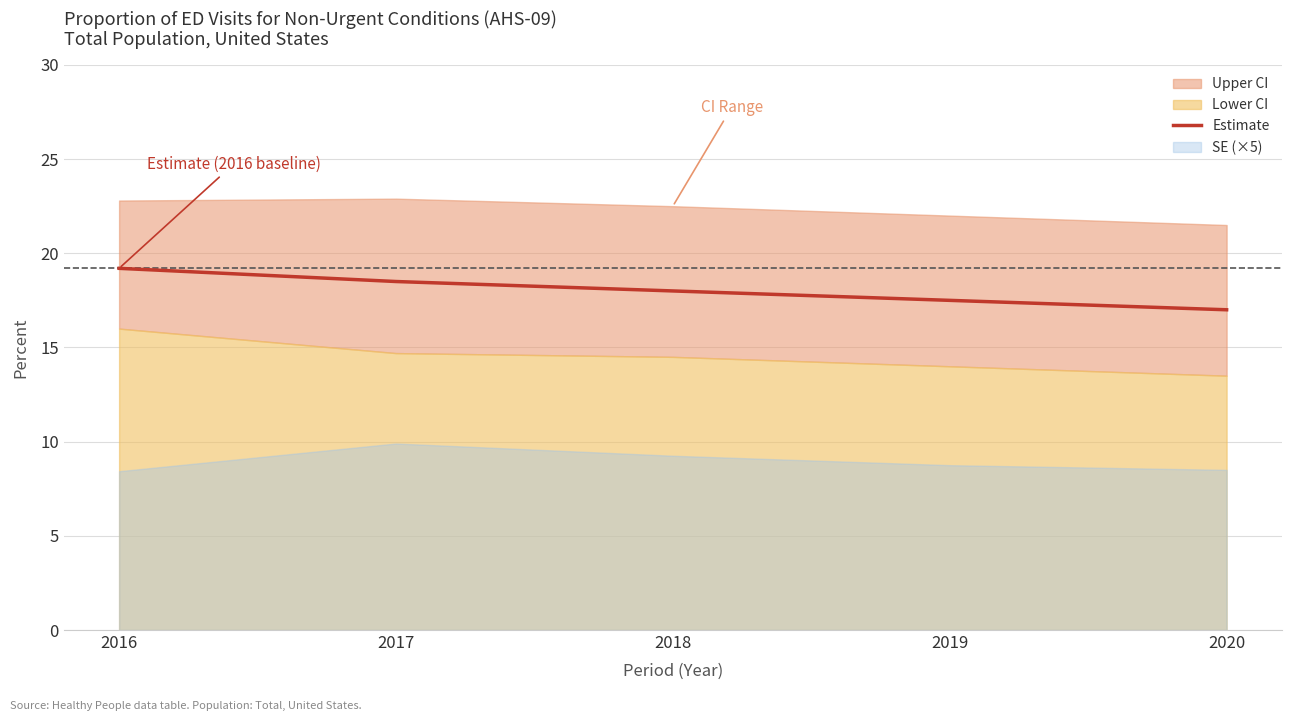

The Estimate series shows 10.5 at 2016. True or false?

False